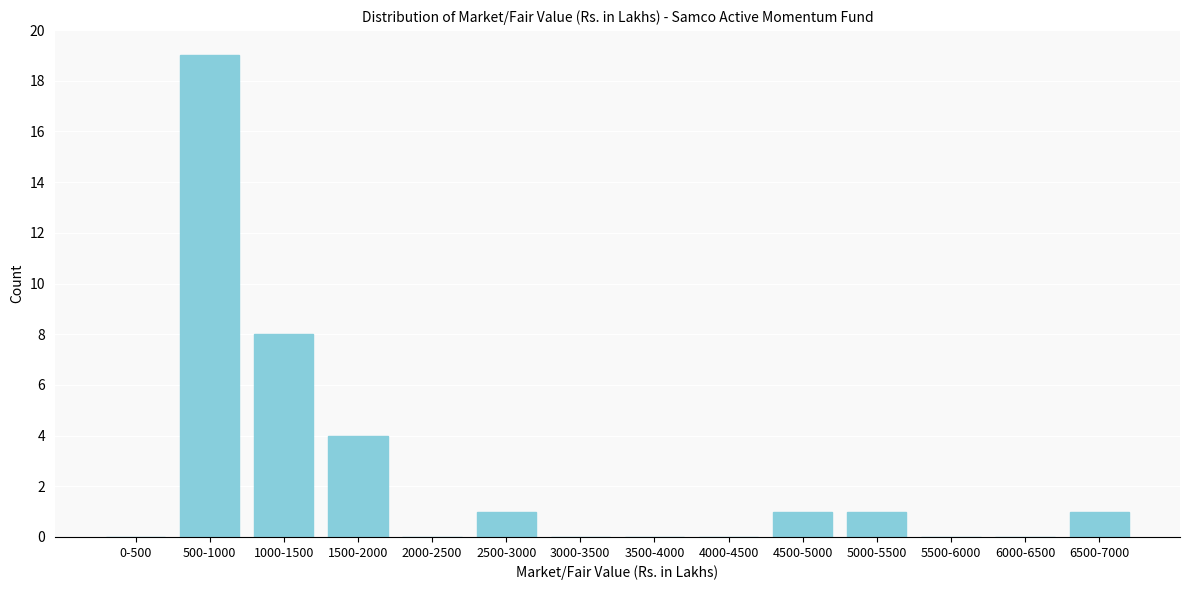

Reading left to right, transcribe all the data shown in this chart.

0-500=0	500-1000=19	1000-1500=8	1500-2000=4	2000-2500=0	2500-3000=1	3000-3500=0	3500-4000=0	4000-4500=0	4500-5000=1	5000-5500=1	5500-6000=0	6000-6500=0	6500-7000=1